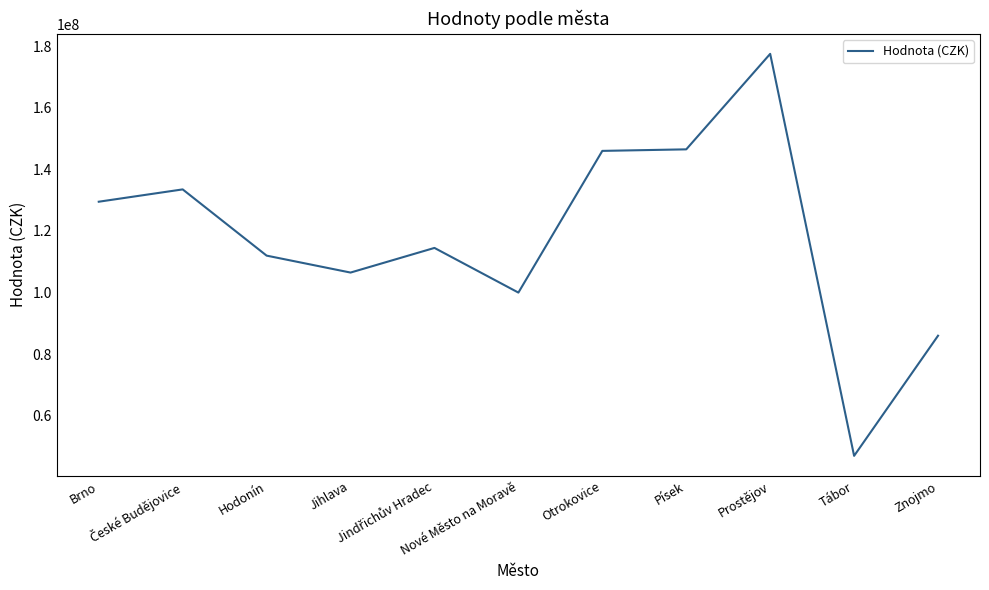

What position from the left is Brno?

1